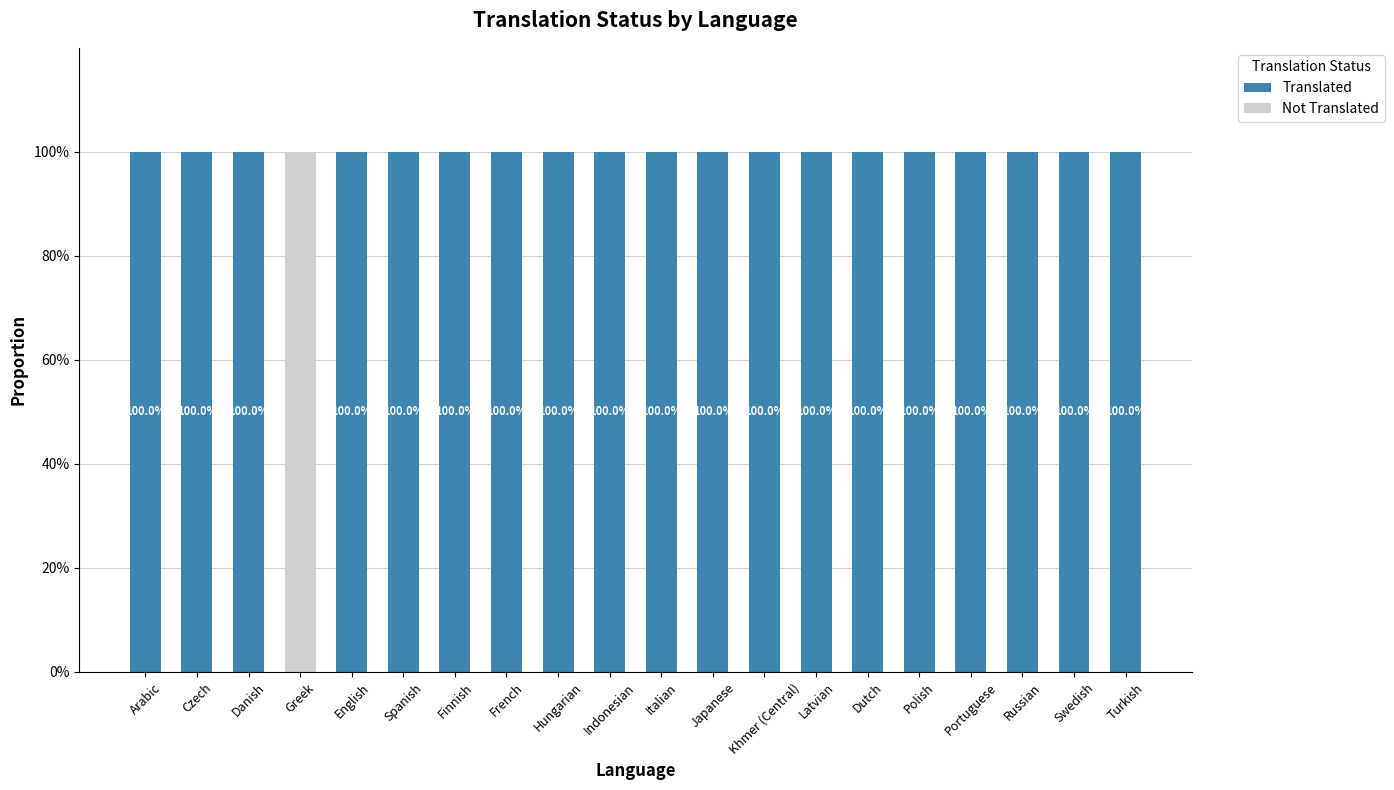

How many values in Translated are above zero?

19